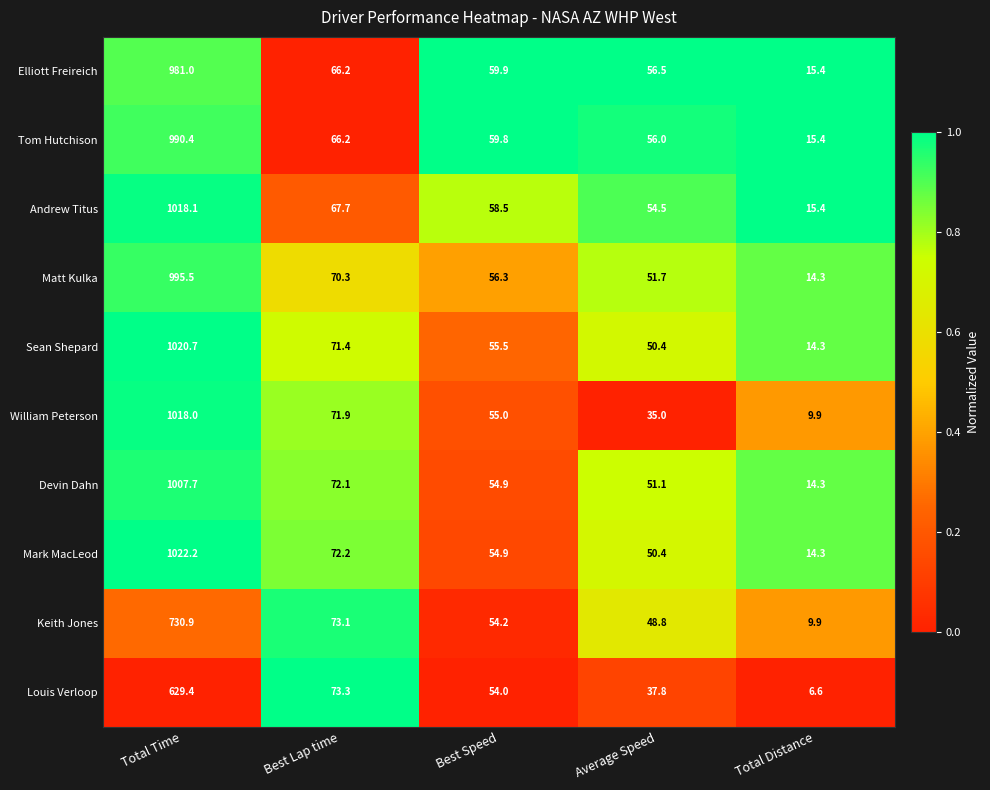

The value of Sean Shepard at Total Time is 1020.7. True or false?

True